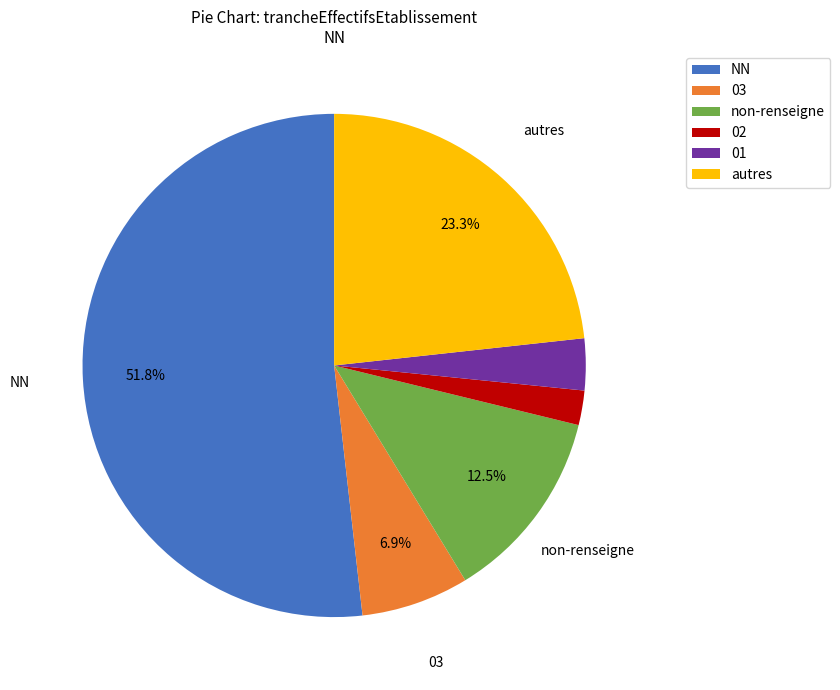

Does 02 represent more than half of the total?

No